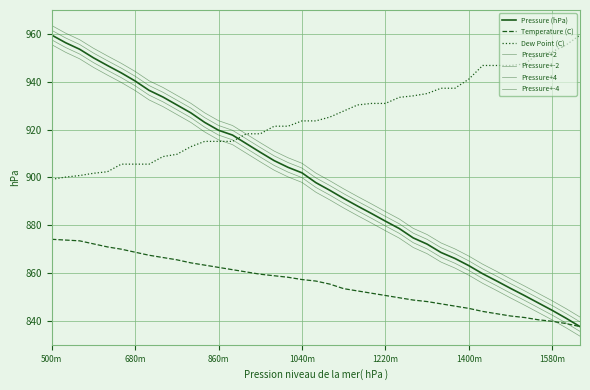

Which series has the widest spread of values?

Pressure (hPa)